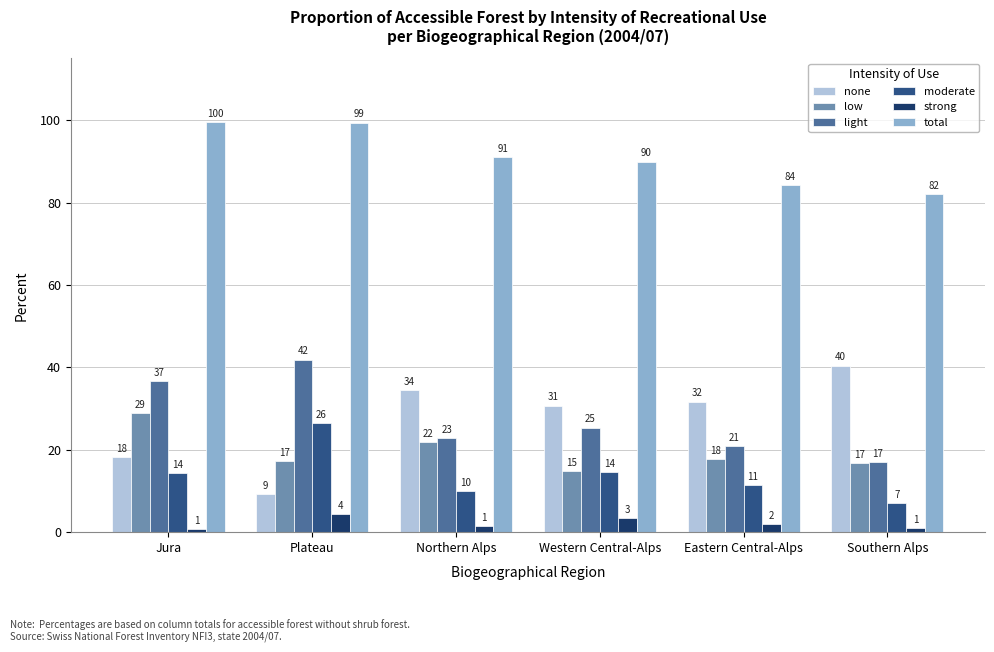

Which series has the largest total across all categories?

total